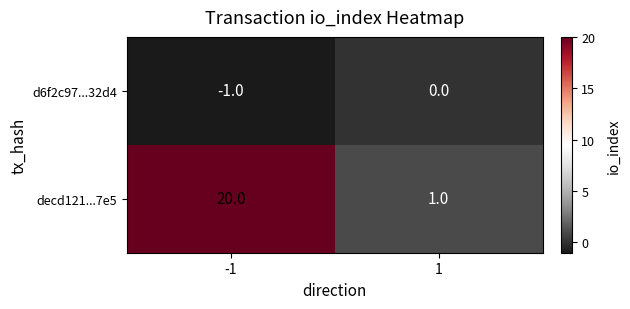

True or false: d6f2c97...32d4 has a value of 0 at 1.

True